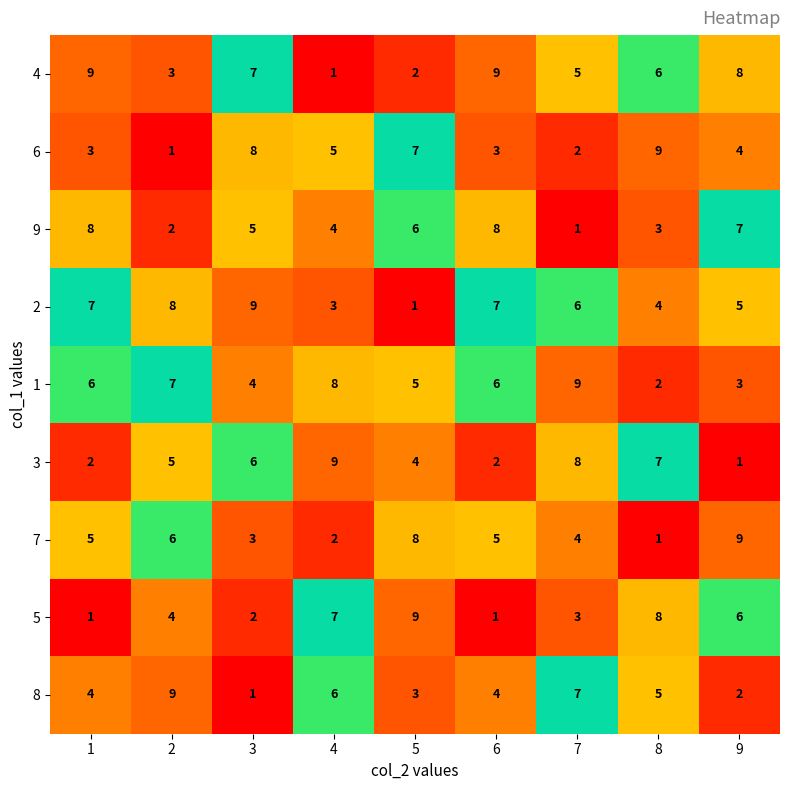

How many distinct data groups are displayed?

9